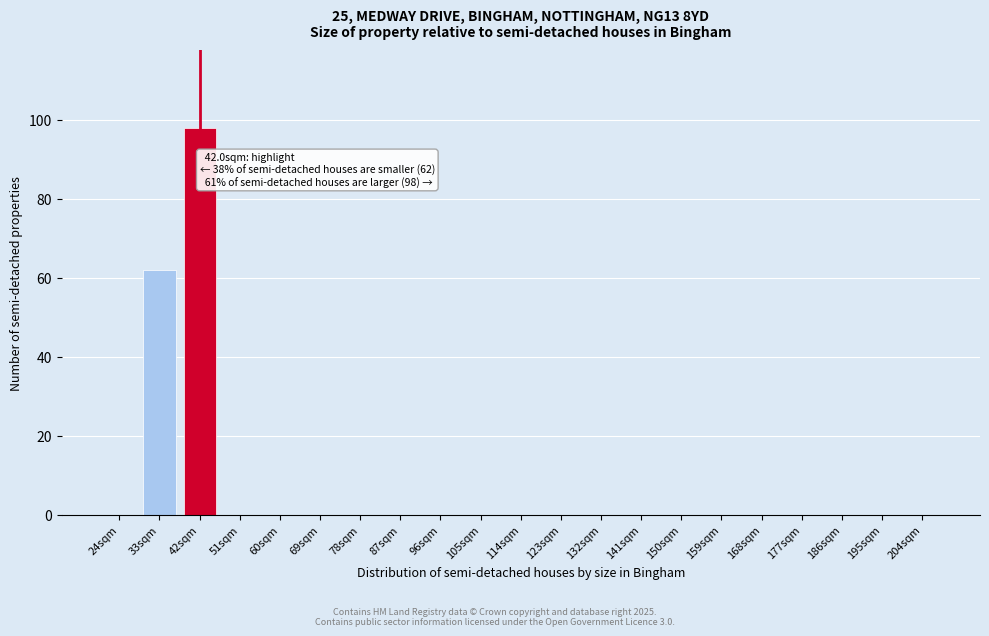

Reading right to left, list all the values displayed in this chart.

204sqm=0	195sqm=0	186sqm=0	177sqm=0	168sqm=0	159sqm=0	150sqm=0	141sqm=0	132sqm=0	123sqm=0	114sqm=0	105sqm=0	96sqm=0	87sqm=0	78sqm=0	69sqm=0	60sqm=0	51sqm=0	42sqm=98	33sqm=62	24sqm=0